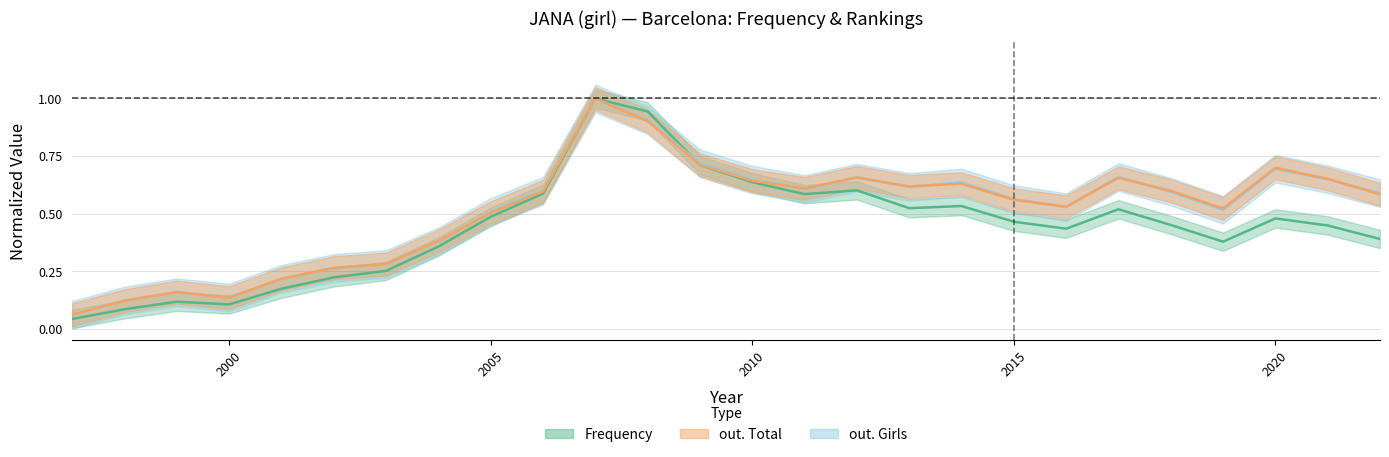

Reading left to right, list all the values displayed in this chart.

Frequency: 1997=0.0	1998=0.1	1999=0.1	2000=0.1	2001=0.2	2002=0.2	2003=0.3	2004=0.4	2005=0.5	2006=0.6	2007=1.0	2008=0.9	2009=0.7	2010=0.6	2011=0.6	2012=0.6	2013=0.5	2014=0.5	2015=0.5	2016=0.4	2017=0.5	2018=0.5	2019=0.4	2020=0.5	2021=0.4	2022=0.4
out. Total: 1997=0.1	1998=0.1	1999=0.2	2000=0.1	2001=0.2	2002=0.3	2003=0.3	2004=0.4	2005=0.5	2006=0.6	2007=1.0	2008=0.9	2009=0.7	2010=0.6	2011=0.6	2012=0.7	2013=0.6	2014=0.6	2015=0.6	2016=0.5	2017=0.7	2018=0.6	2019=0.5	2020=0.7	2021=0.7	2022=0.6
out. Girls: 1997=0.1	1998=0.1	1999=0.2	2000=0.1	2001=0.2	2002=0.3	2003=0.3	2004=0.4	2005=0.5	2006=0.6	2007=1.0	2008=0.9	2009=0.7	2010=0.6	2011=0.6	2012=0.7	2013=0.6	2014=0.6	2015=0.6	2016=0.5	2017=0.7	2018=0.6	2019=0.5	2020=0.7	2021=0.6	2022=0.6